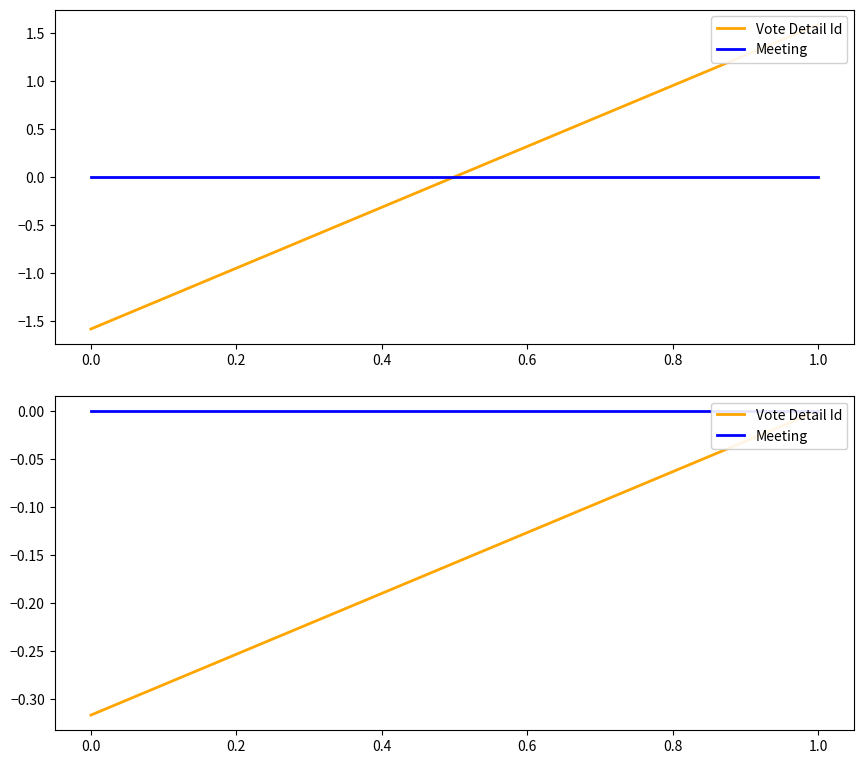

At which category is the sum across all series the highest?

1.0